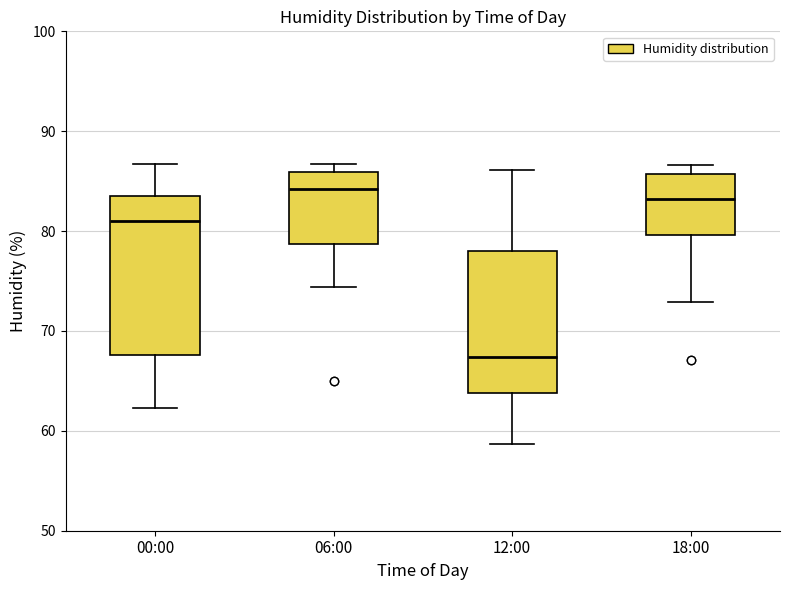

Reading left to right, read every box against the y-axis: the position of its median line, the range the box covers, and the ends of its whiskers. The values are not printed on the chart, so give them approximately, as read against the axis.

00:00: median 81, box 68 to 84, whiskers 62 to 87
06:00: median 84, box 79 to 86, whiskers 74 to 87
12:00: median 67, box 64 to 78, whiskers 59 to 86
18:00: median 83, box 80 to 86, whiskers 73 to 87